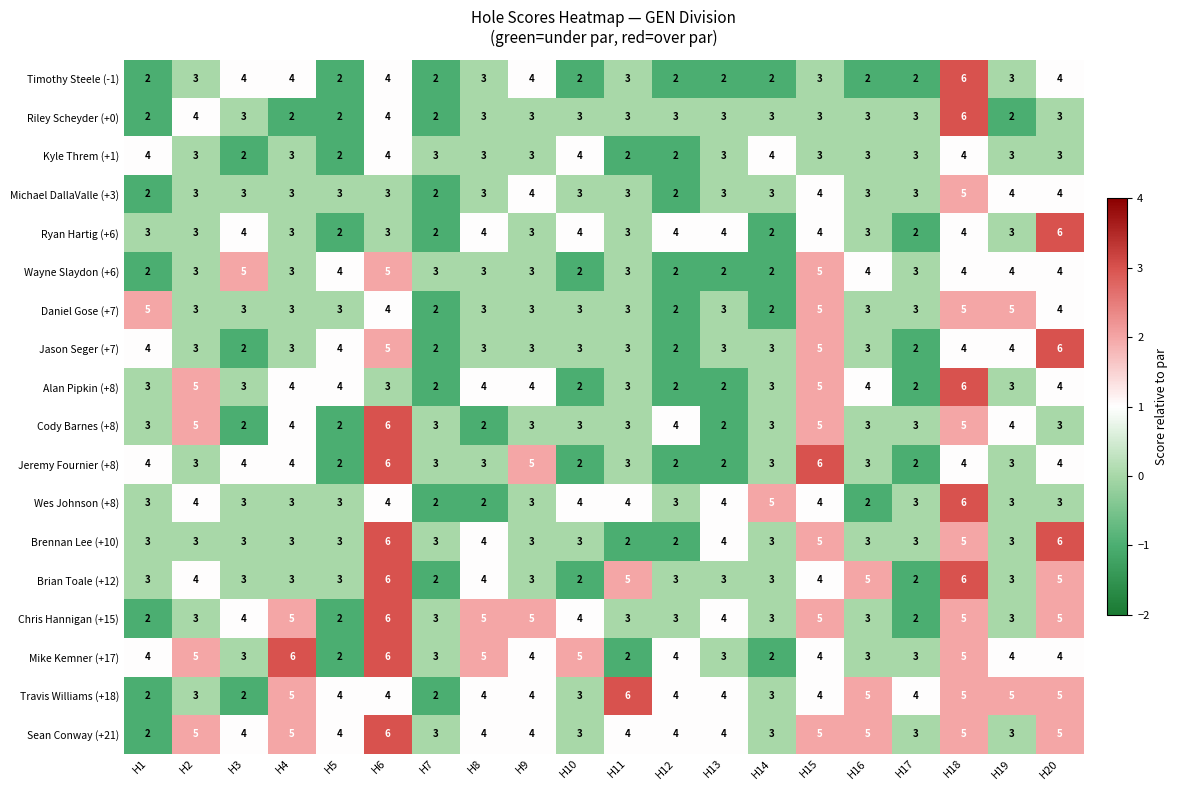

Where does the Jason Seger (+7) series first go above 3?

H1